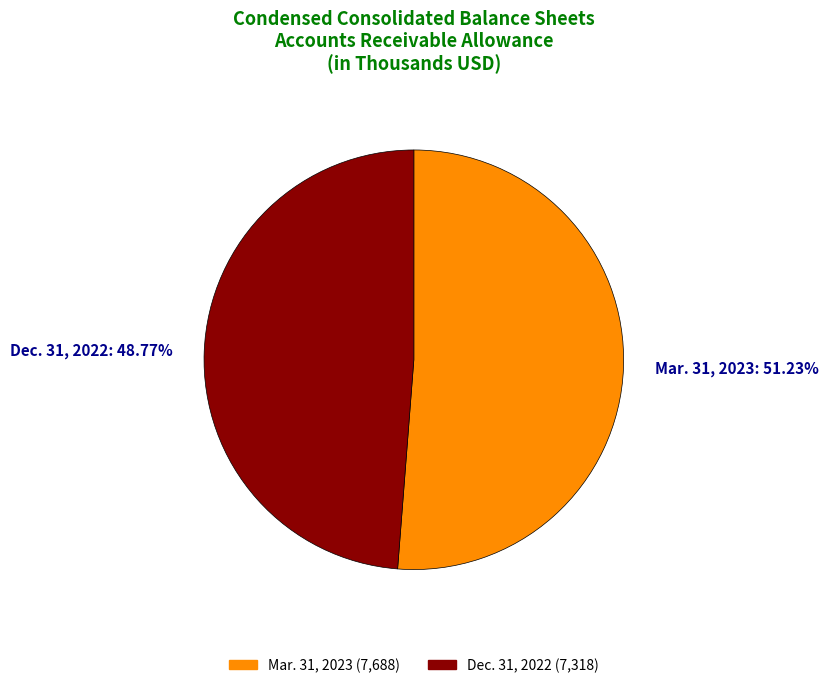

To the nearest percent, what is the combined percentage of Dec. 31, 2022 and Mar. 31, 2023?

100%